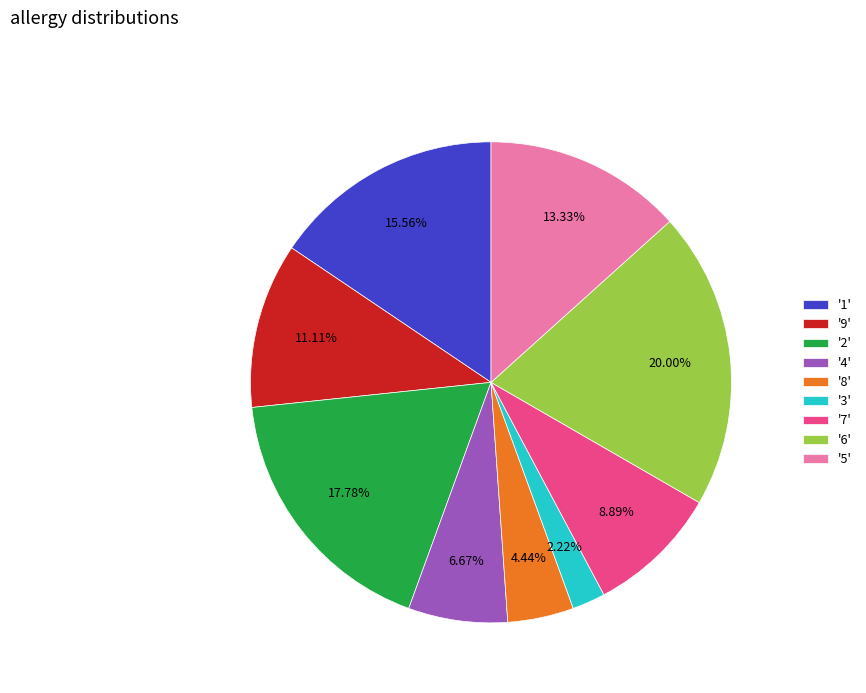

How many slices are in this pie chart?

9